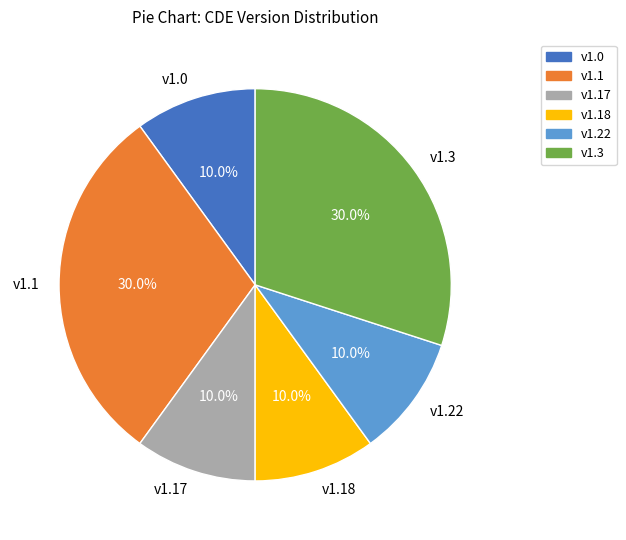

Is the sum of v1.17 and v1.22 greater than half?

No